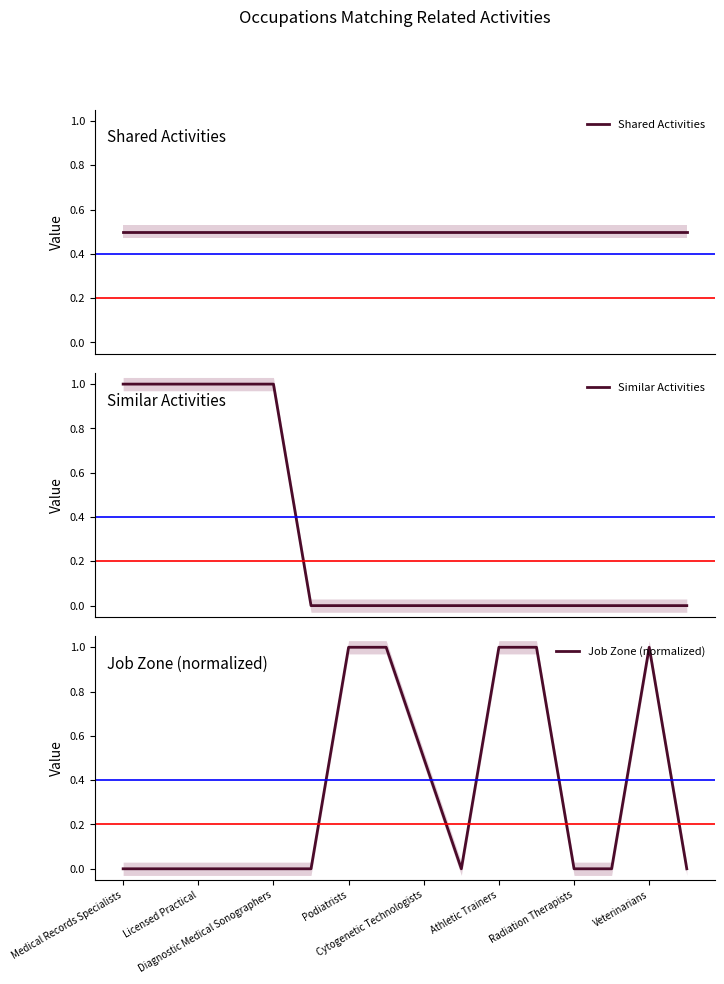

At how many categories does at least one series exceed 0?

16